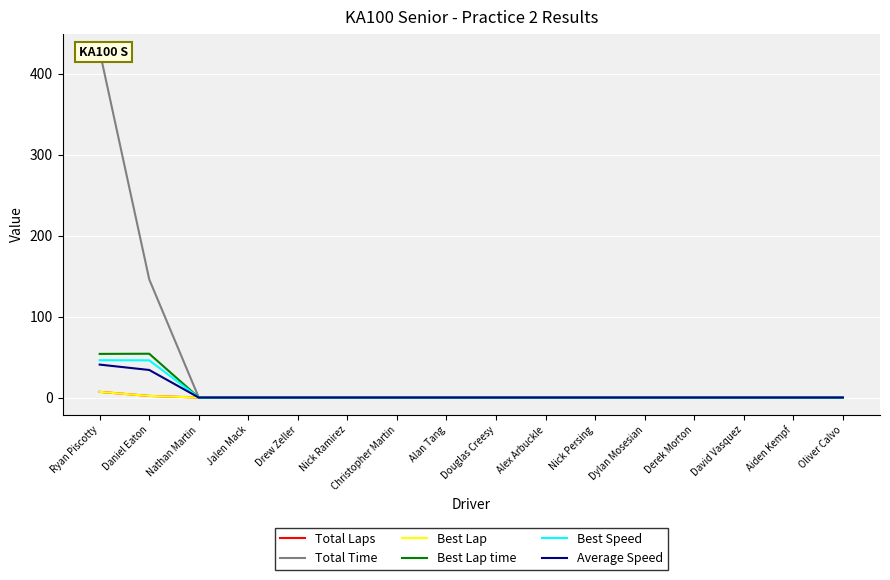

What is the spread (max minus min) of values at Ryan Piscotty?

420.6